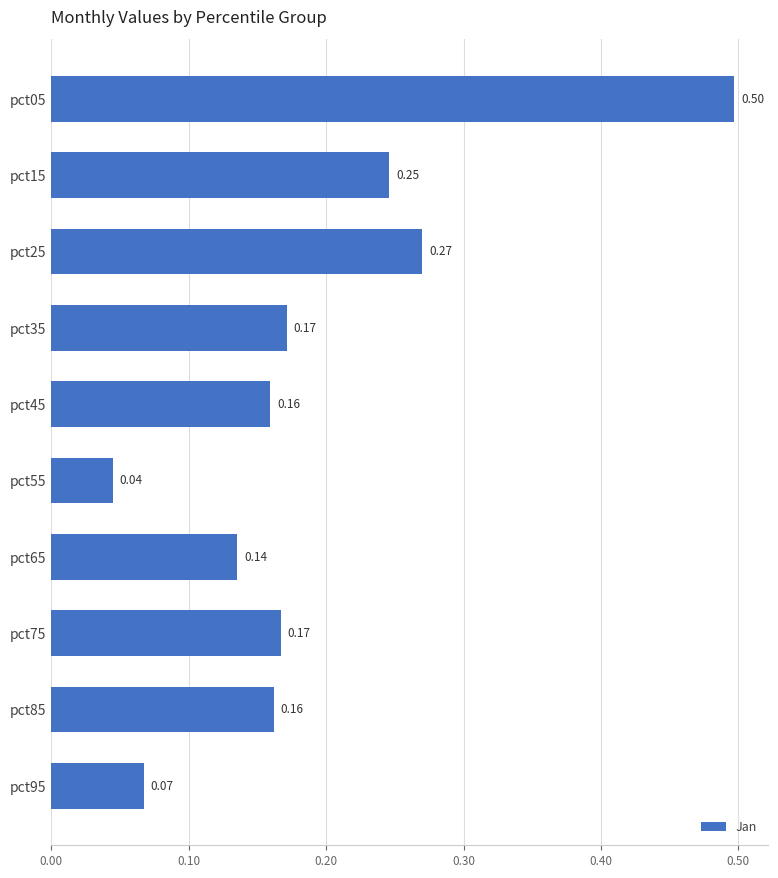

What is the difference between the maximum and minimum values?

0.5